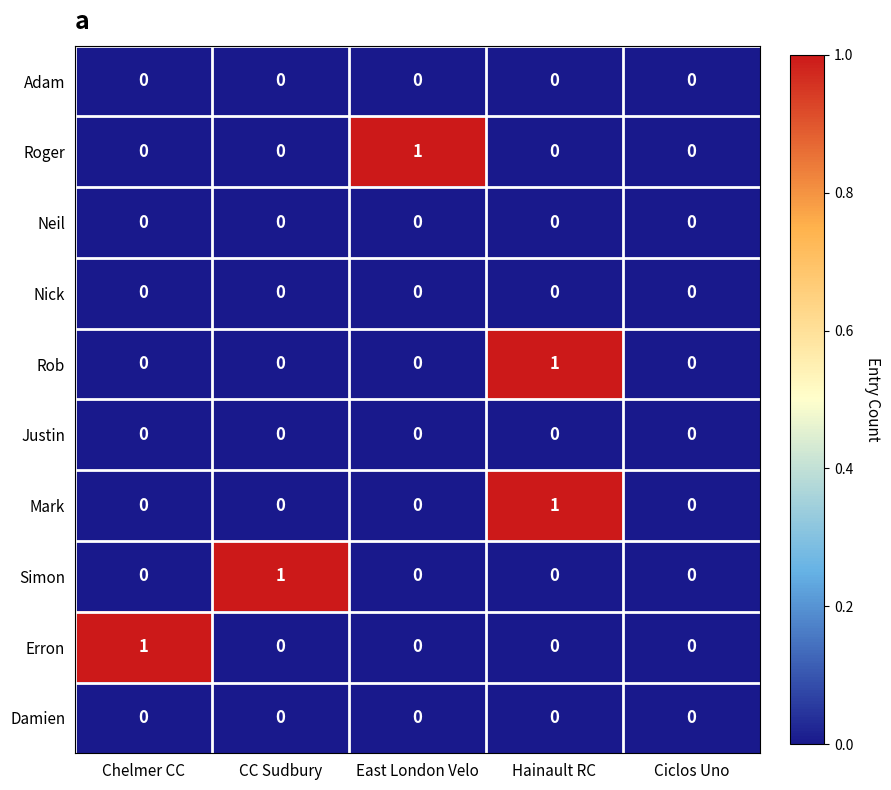

The value of Justin at Ciclos Uno is 0. True or false?

True